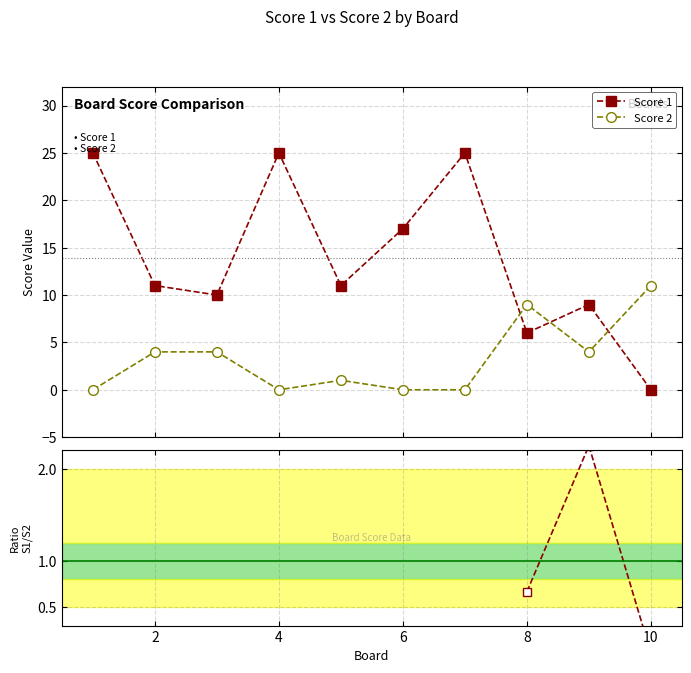

Where is Score 1 nearest to the value 12?

2